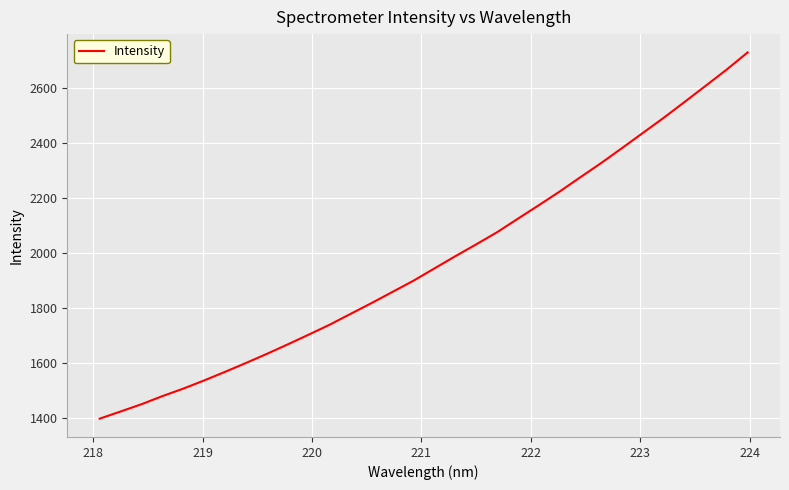

Reading left to right, what are all the values shown in this chart?

1397.3	1423.3	1449.8	1479.3	1506.6	1536.4	1567.7	1600.0	1633.1	1667.6	1703.0	1739.0	1778.4	1817.5	1858.1	1898.6	1943.1	1987.5	2030.7	2074.8	2124.2	2173.1	2222.9	2275.4	2327.2	2381.7	2436.9	2492.0	2549.7	2607.9	2666.4	2728.6